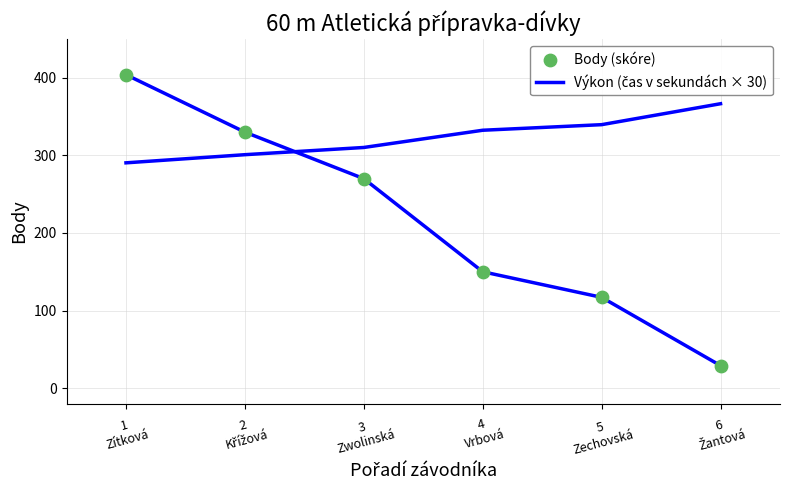

At how many categories does at least one series exceed 227?

3